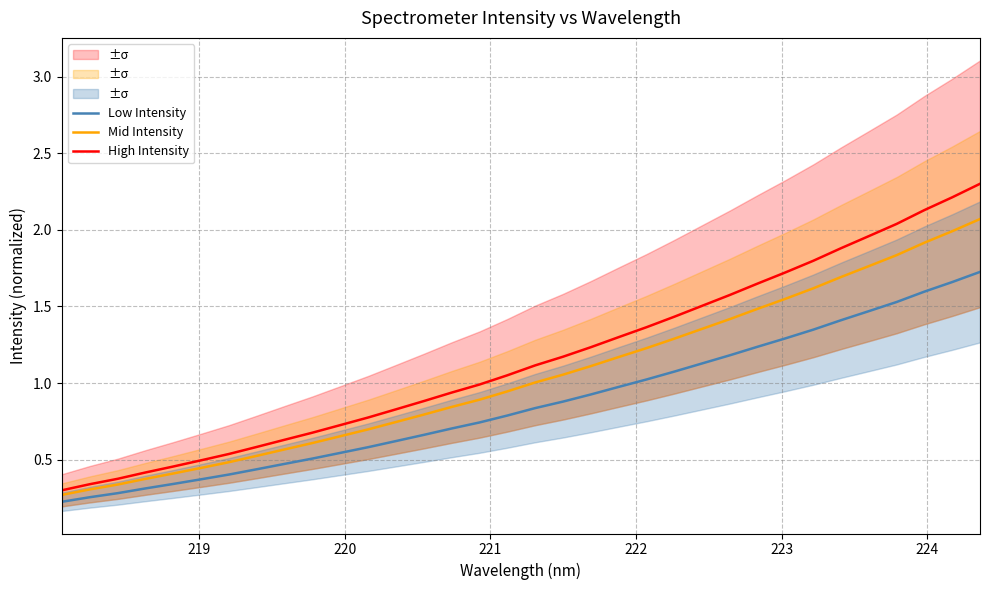

What is the difference between the second highest and minimum values in the High Intensity series?

1.9